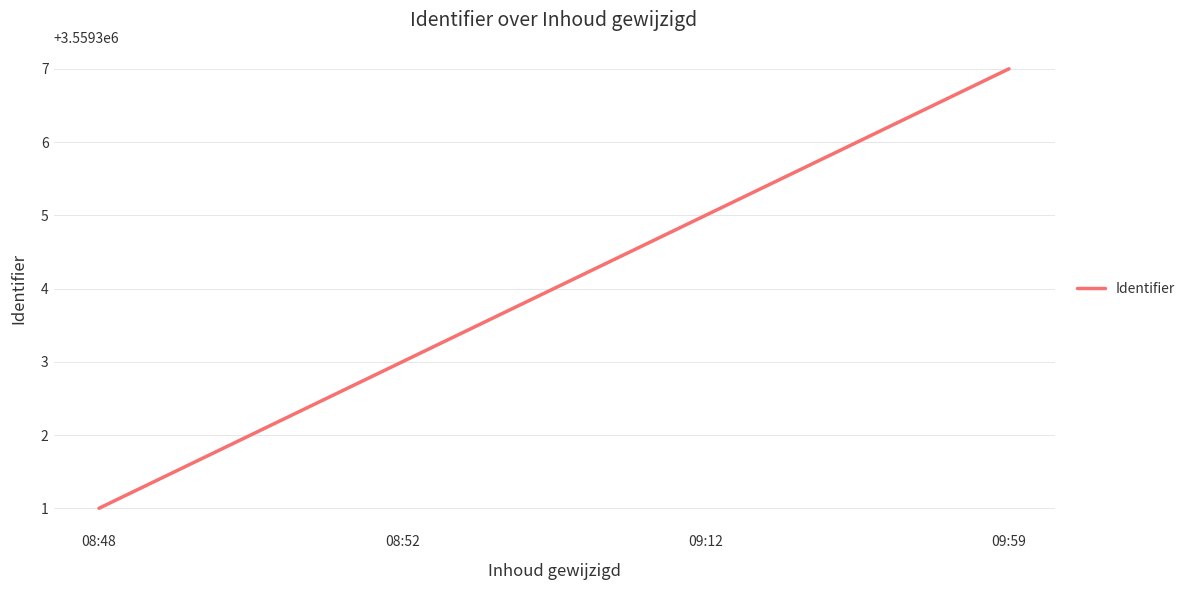

What is the difference between the values at 09:59 and 08:48?

6